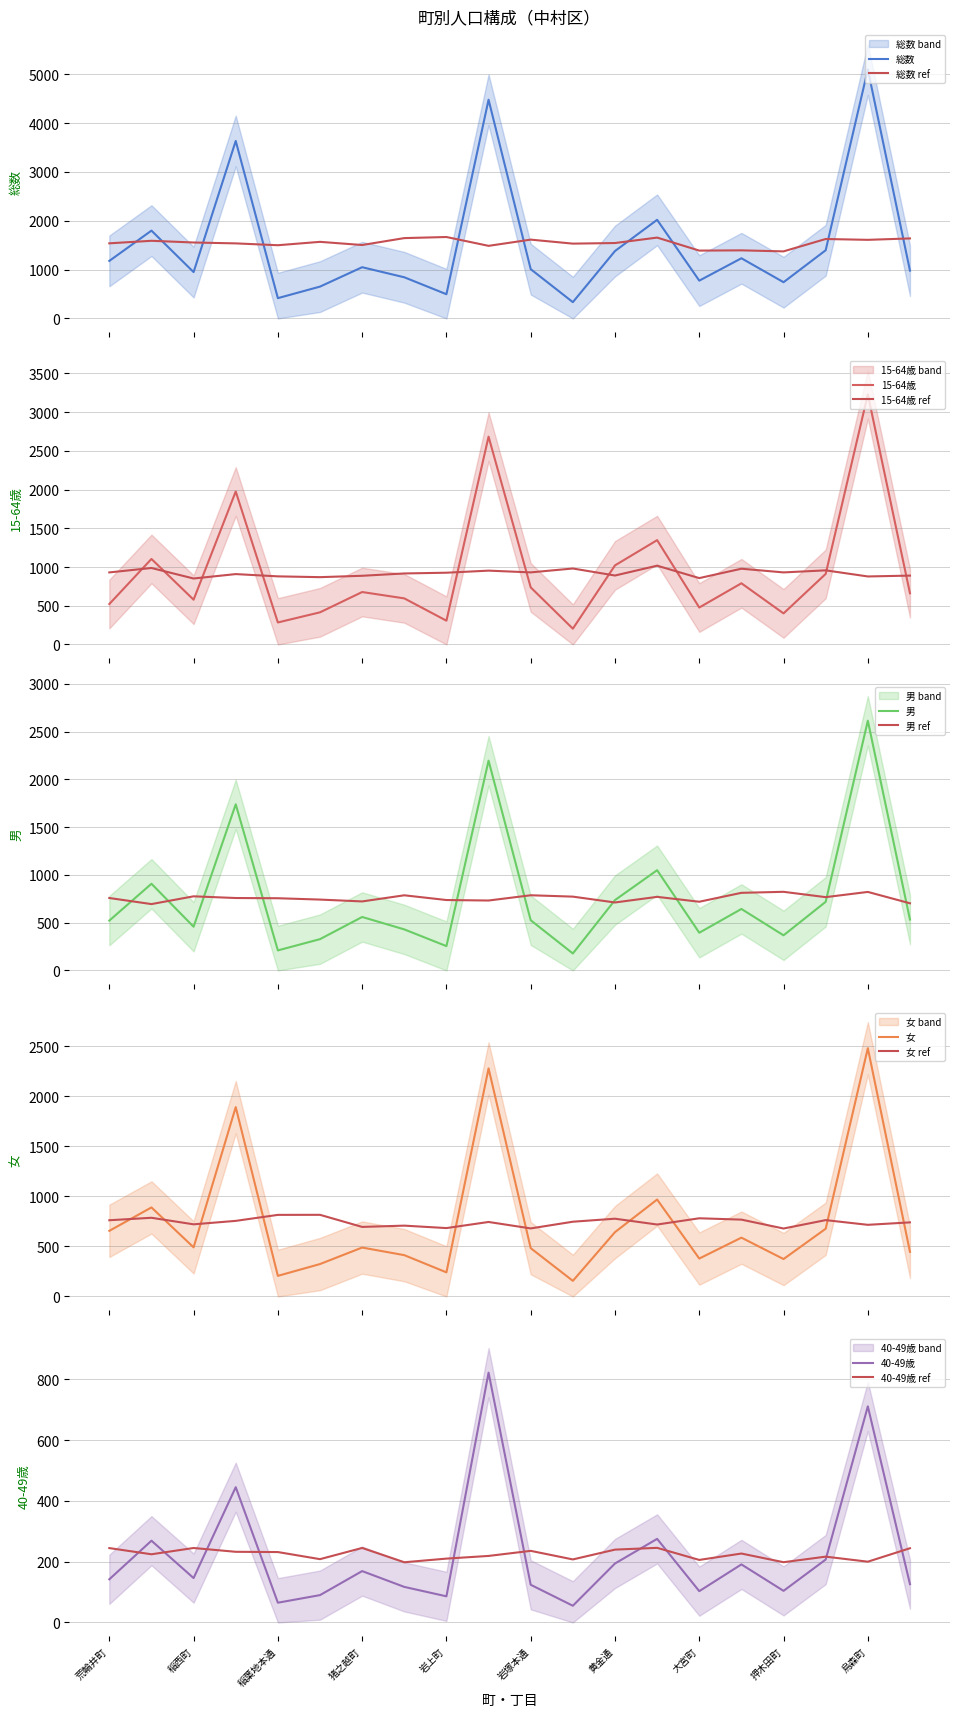

Is the value of 女 at 稲西町 greater than the value of 男 at 沖田町?

No